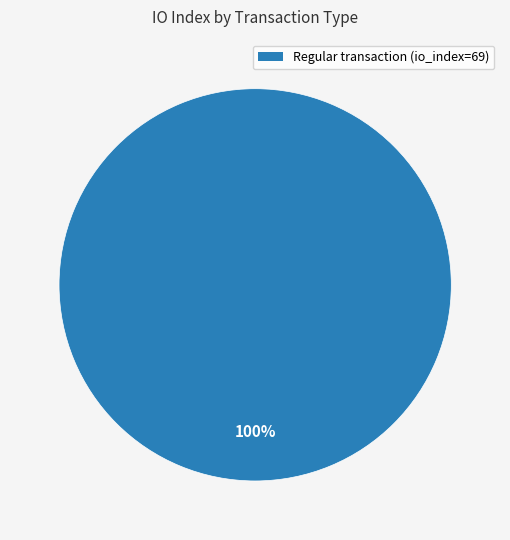

Is there any slice that represents more than half of the pie?

Yes